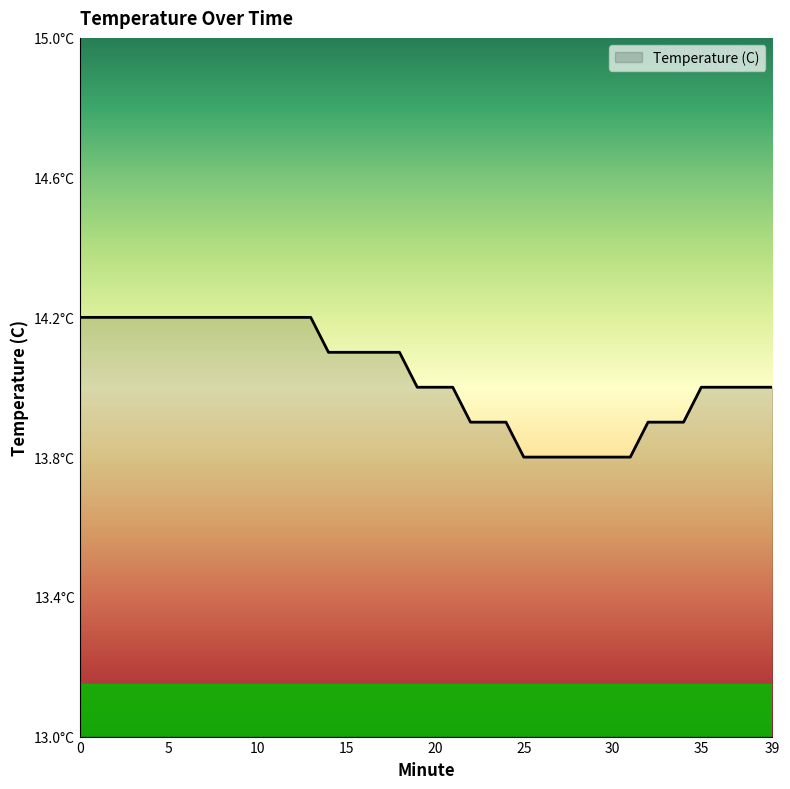

What is the maximum value shown in the chart?

14.2